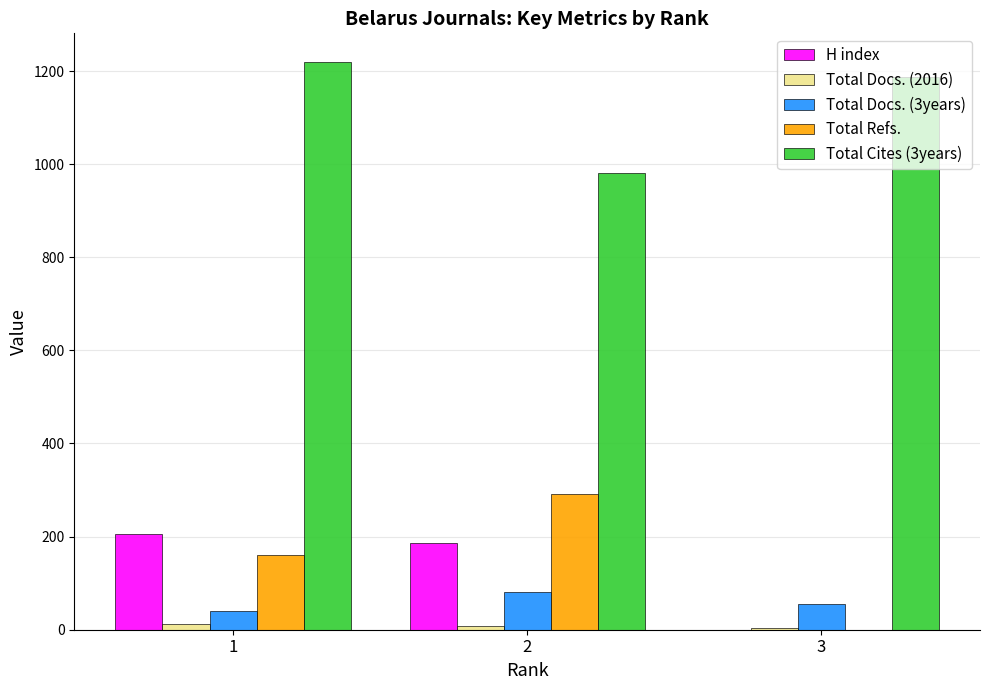

Which series has the widest spread of values?

Total Refs.